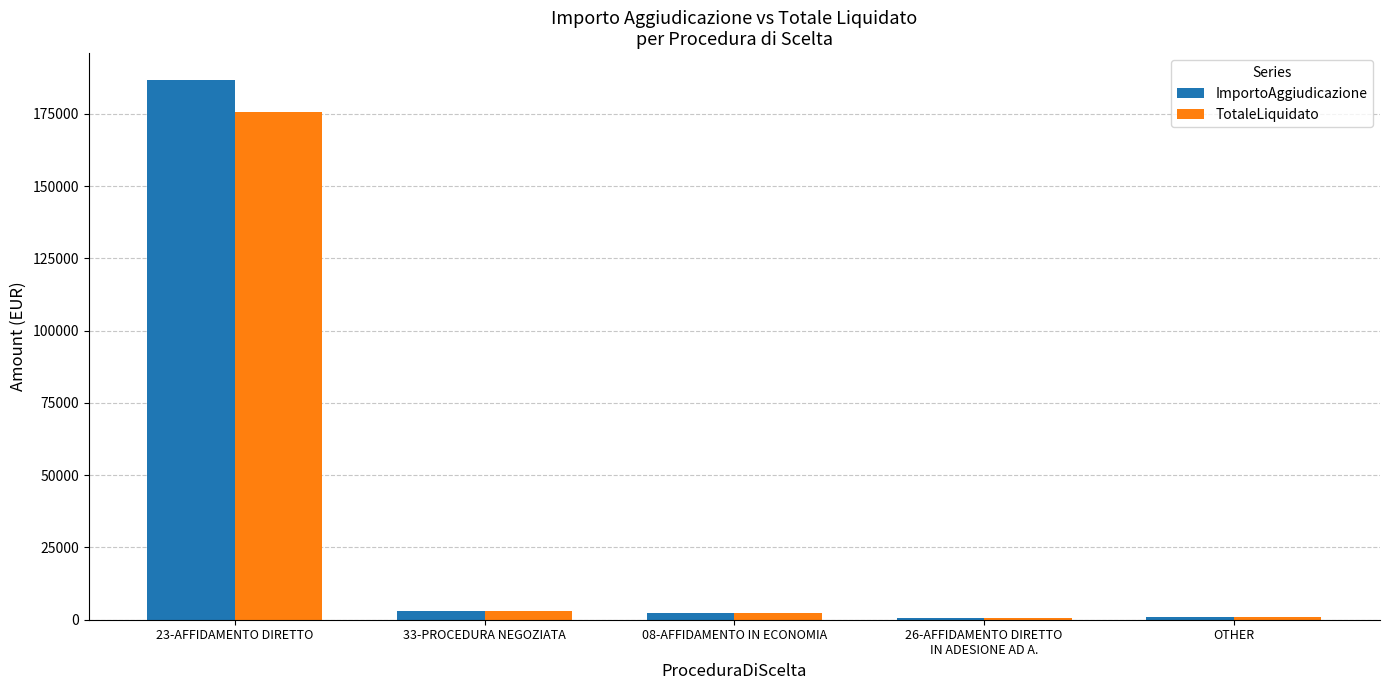

Count the number of categories in the chart.

5